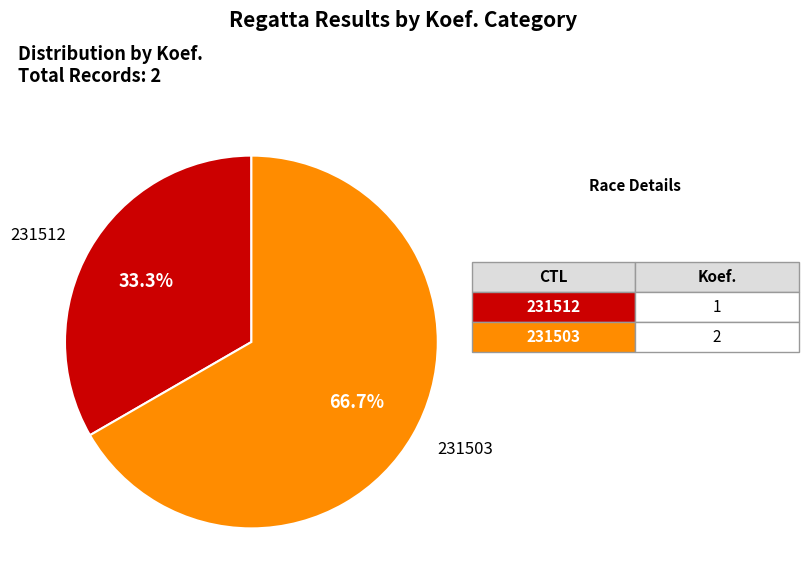

Does any single category account for the majority?

Yes